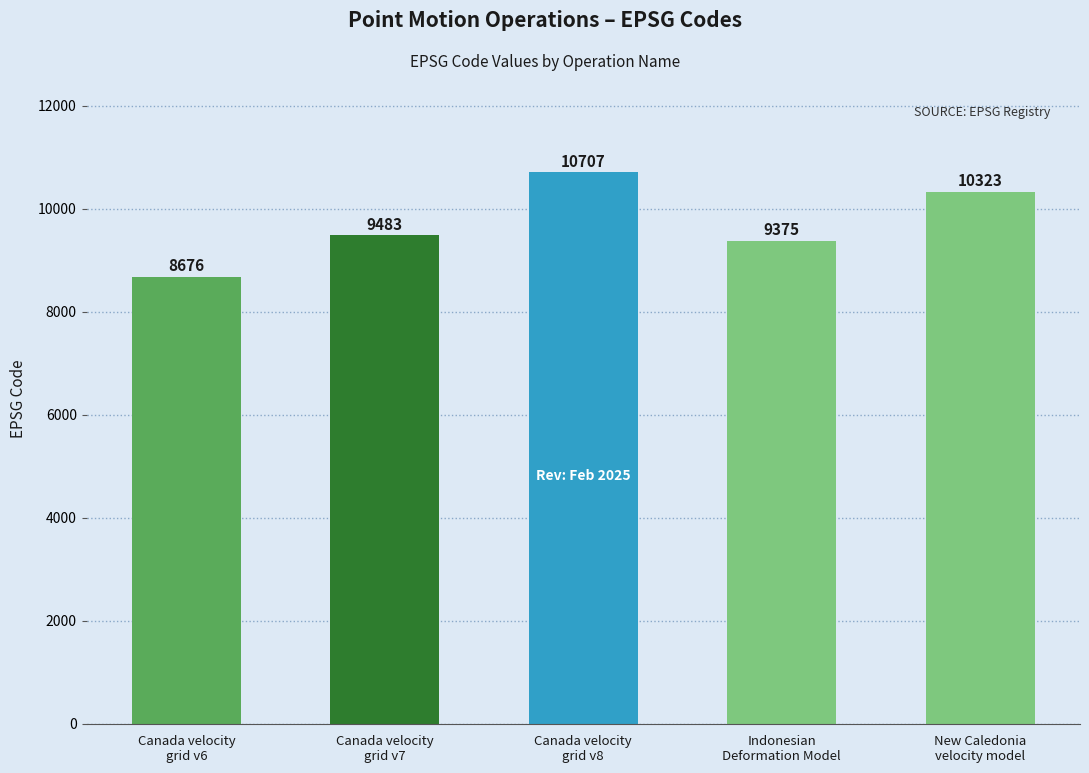

The value at Canada velocity
grid v7 is 9483. True or false?

True